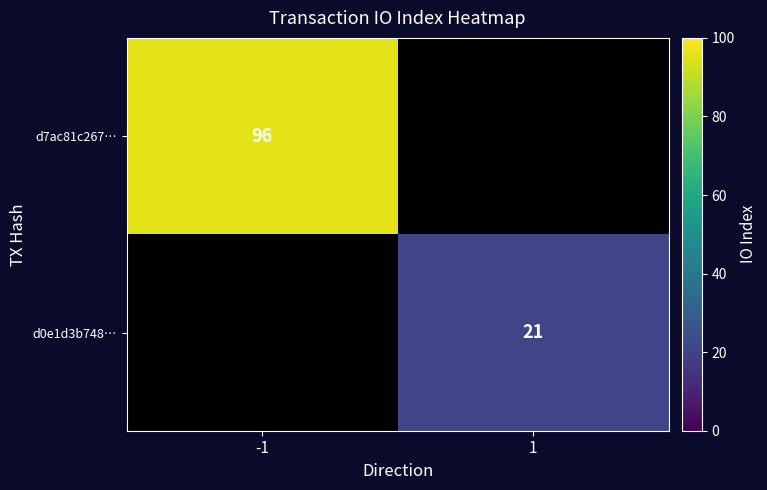

Is the value of d0e1d3b748… at 1 greater than the value of d7ac81c267… at -1?

No